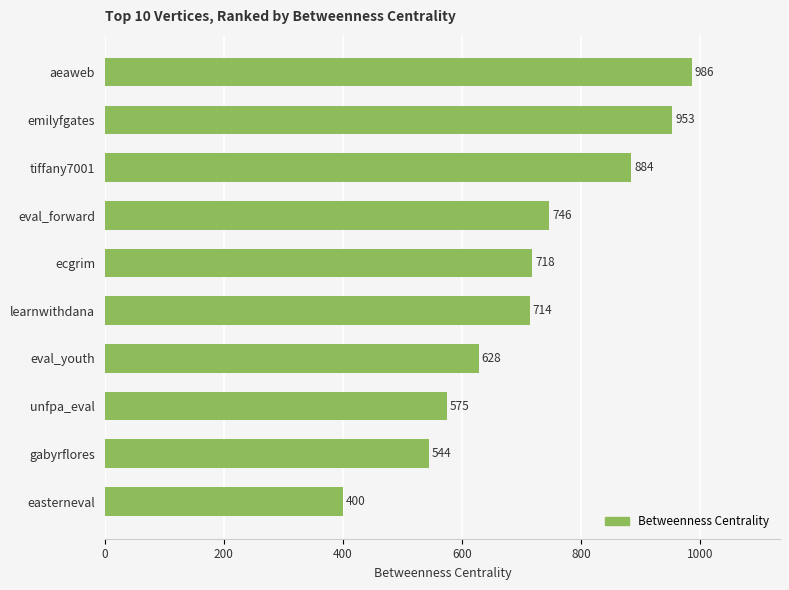

At which label is the value closest to 693?

learnwithdana